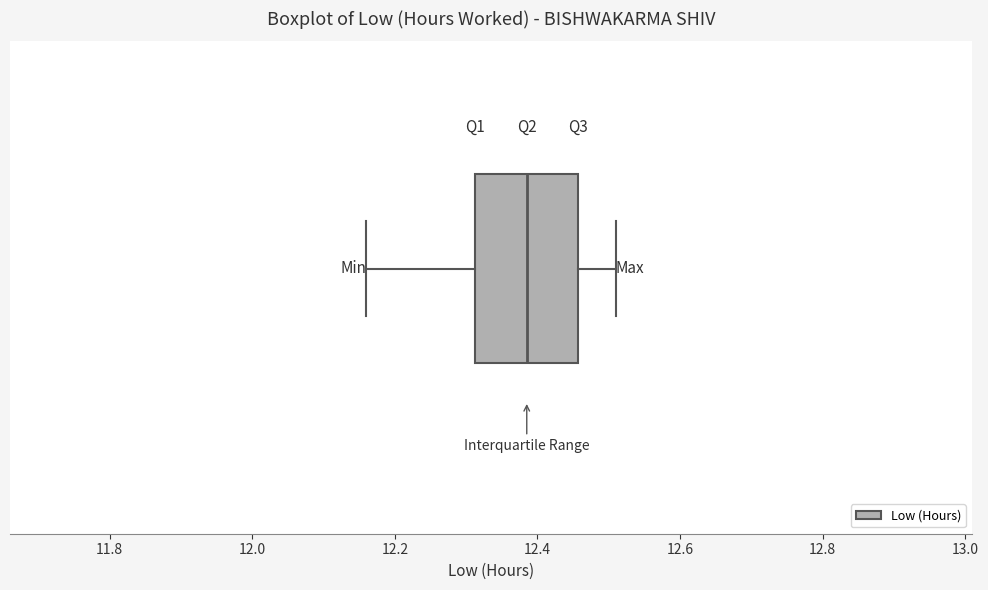

Transcribe this box plot: give where the median line is, the range the box spans, and where the two whiskers end, as read against the x-axis. The values are not printed on the chart, so give them approximately, as read against the axis.

median 12.38, box 12.32 to 12.46, whiskers 12.16 to 12.52